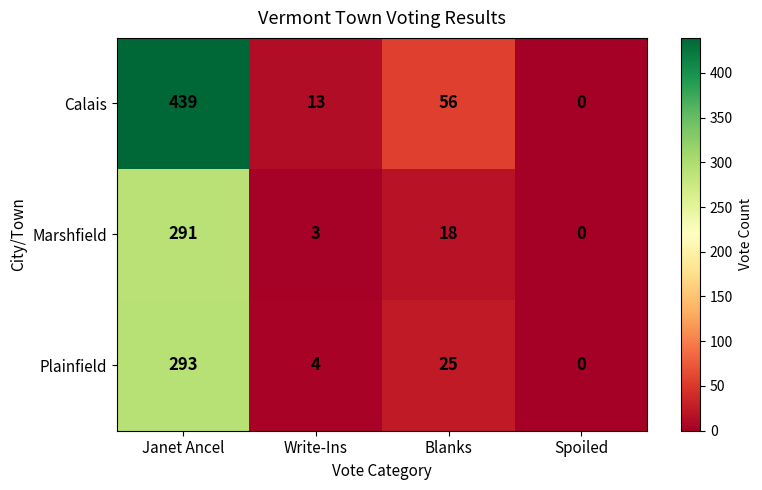

At which category does the chart reach its peak across all series?

Janet Ancel